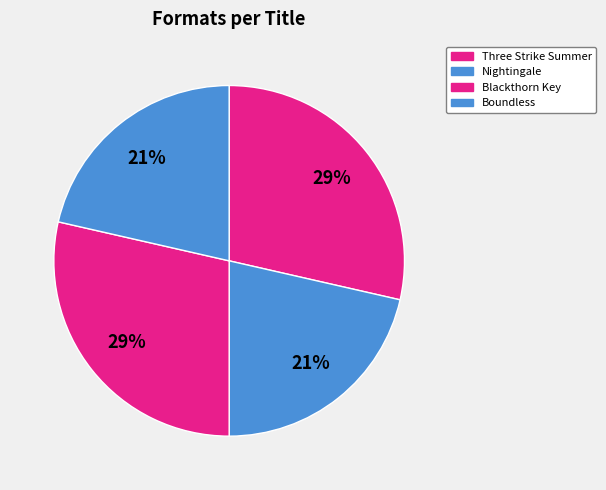

How many segments does this pie chart have?

4